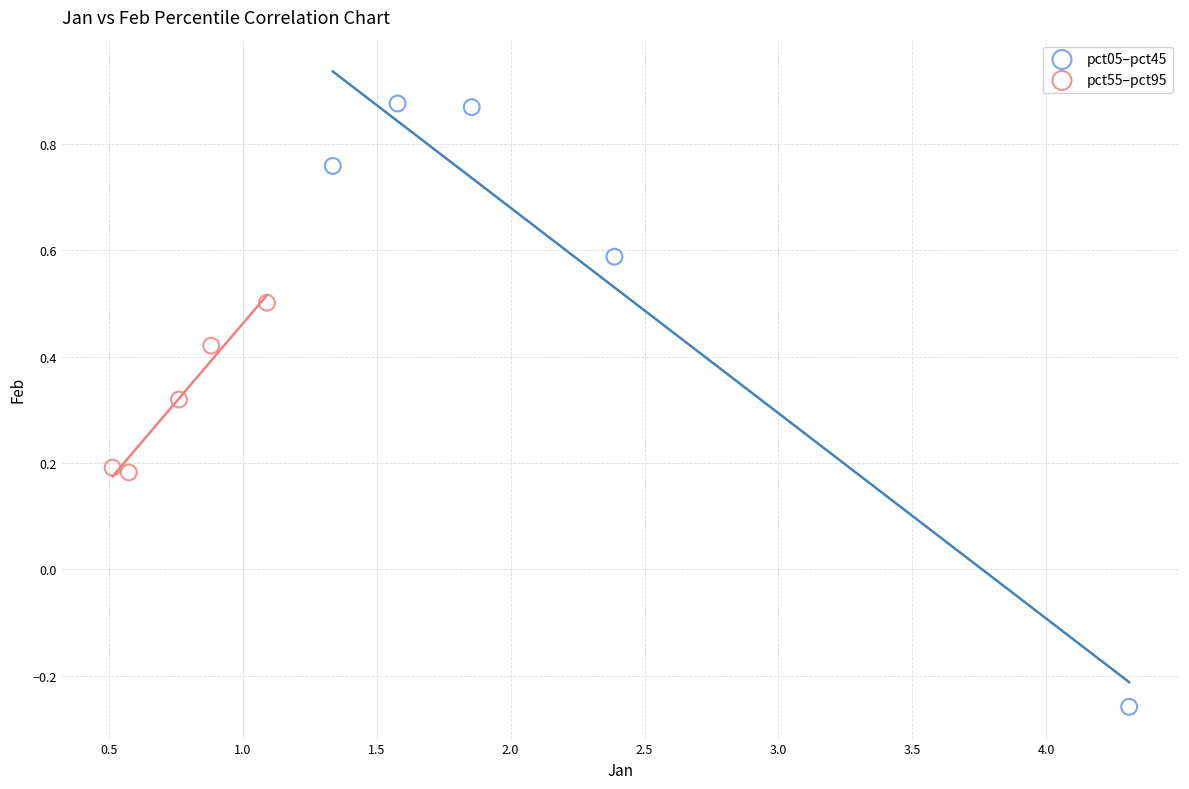

Which series has the largest Y range (max minus min)?

pct05–pct45